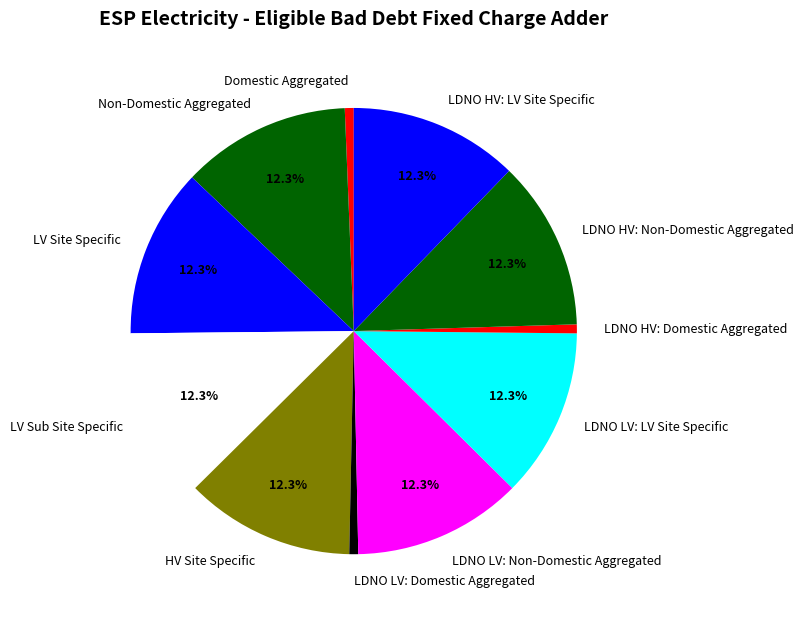

Does LV Sub Site Specific account for over 50% of the chart?

No